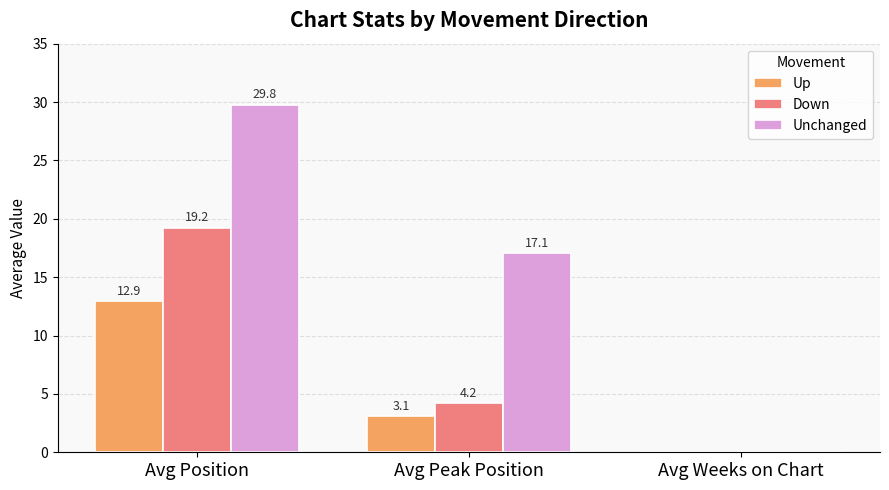

What is the sum of the Down values at Avg Position and Avg Weeks on Chart?

19.2